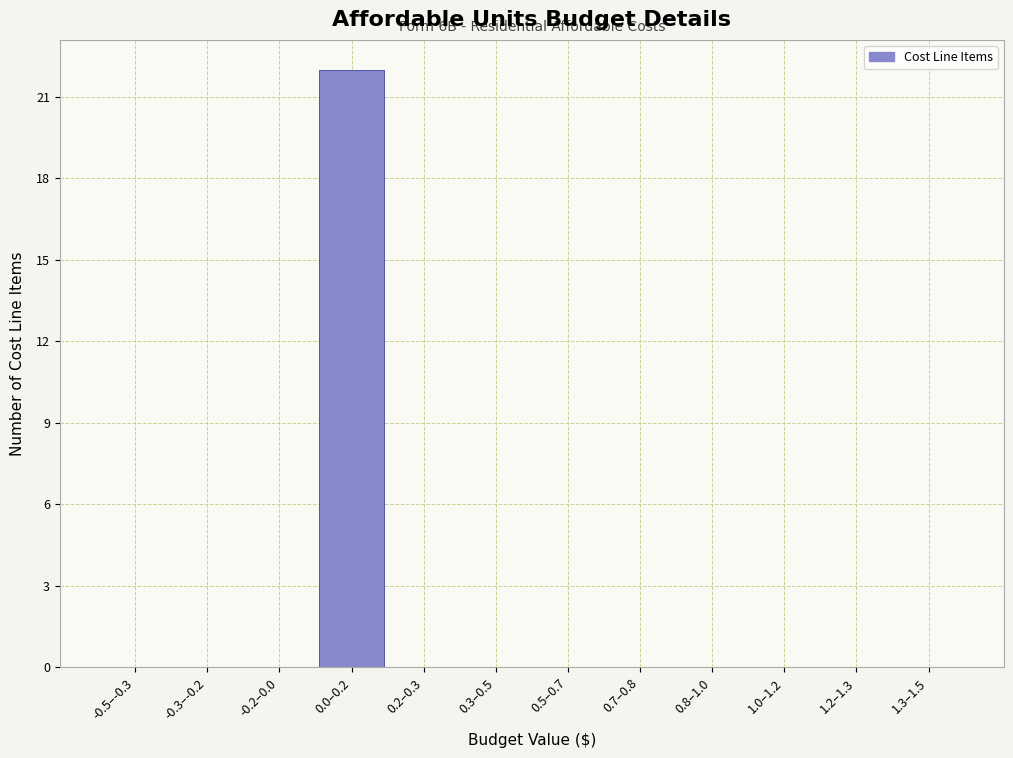

Reading left to right, list all the values displayed in this chart.

-0.5–-0.3=0	-0.3–-0.2=0	-0.2–0.0=0	0.0–0.2=22	0.2–0.3=0	0.3–0.5=0	0.5–0.7=0	0.7–0.8=0	0.8–1.0=0	1.0–1.2=0	1.2–1.3=0	1.3–1.5=0